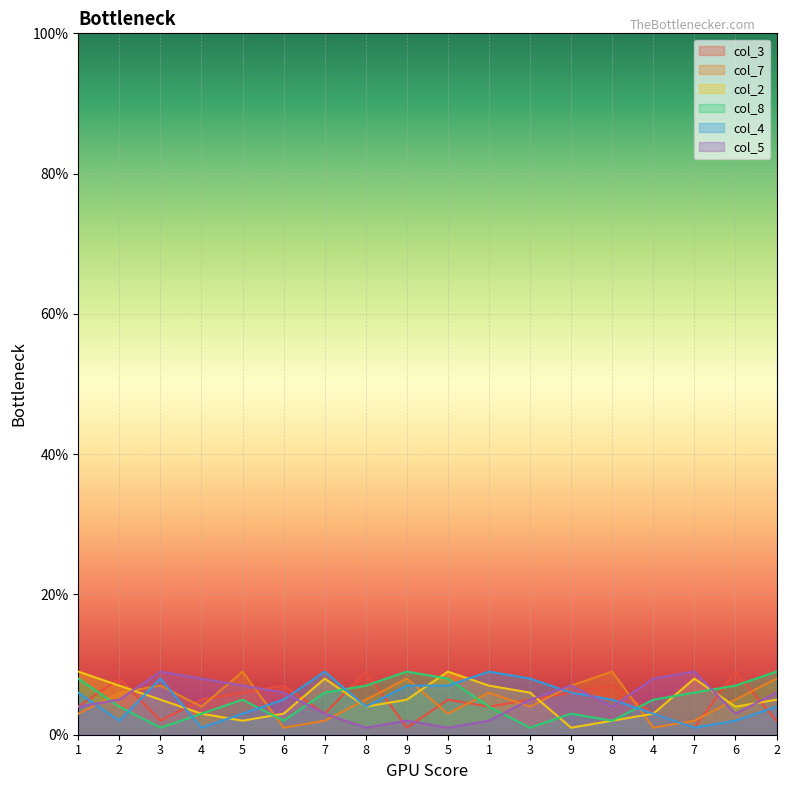

At 1, list the series in order from smallest to largest.

col_7, col_3, col_5, col_4, col_8, col_2